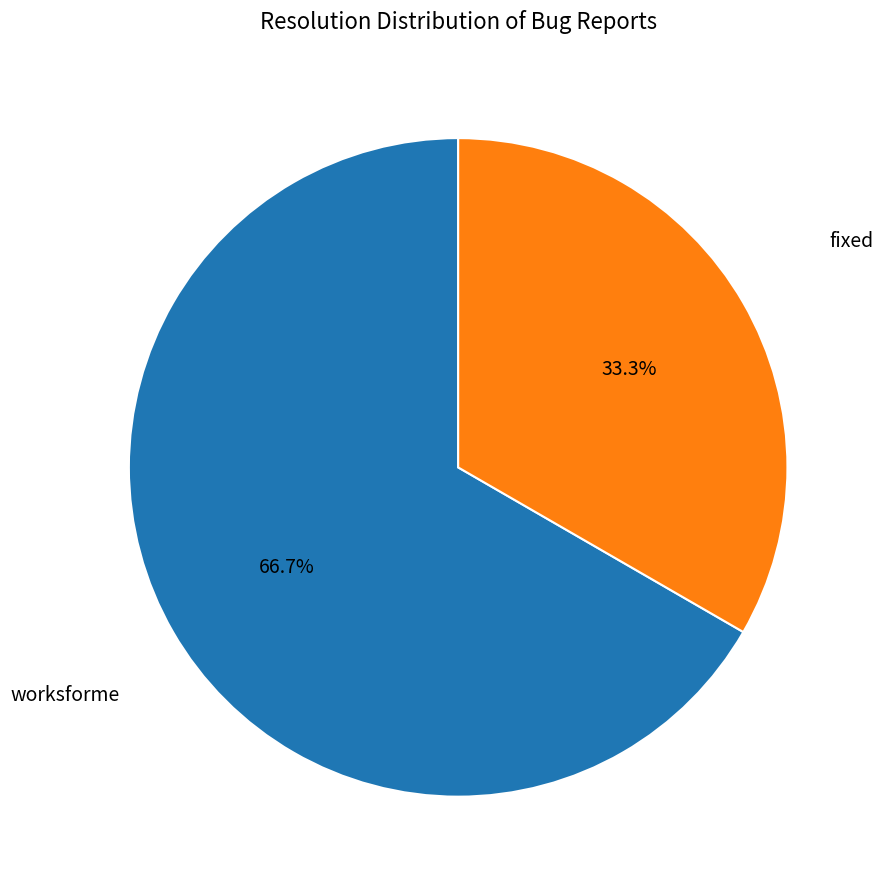

Is worksforme the majority of the pie?

Yes